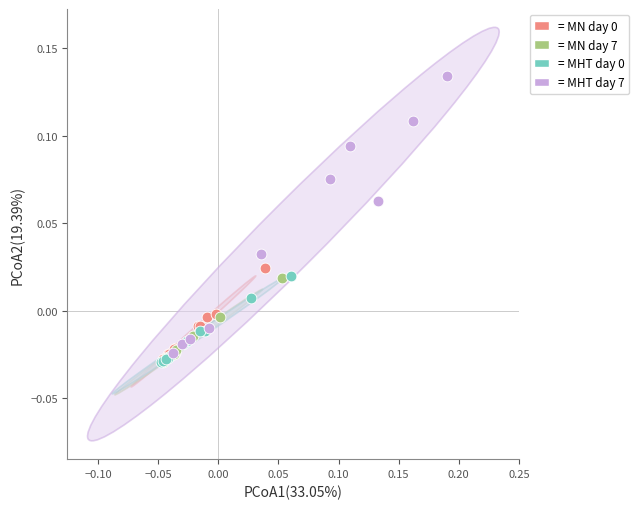

Which series has the largest Y range (max minus min)?

= MHT day 7